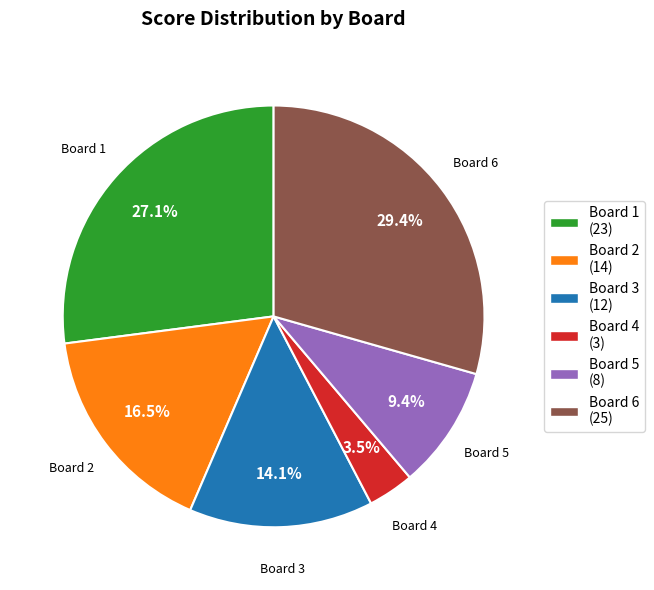

Does Board 6 account for over 50% of the chart?

No